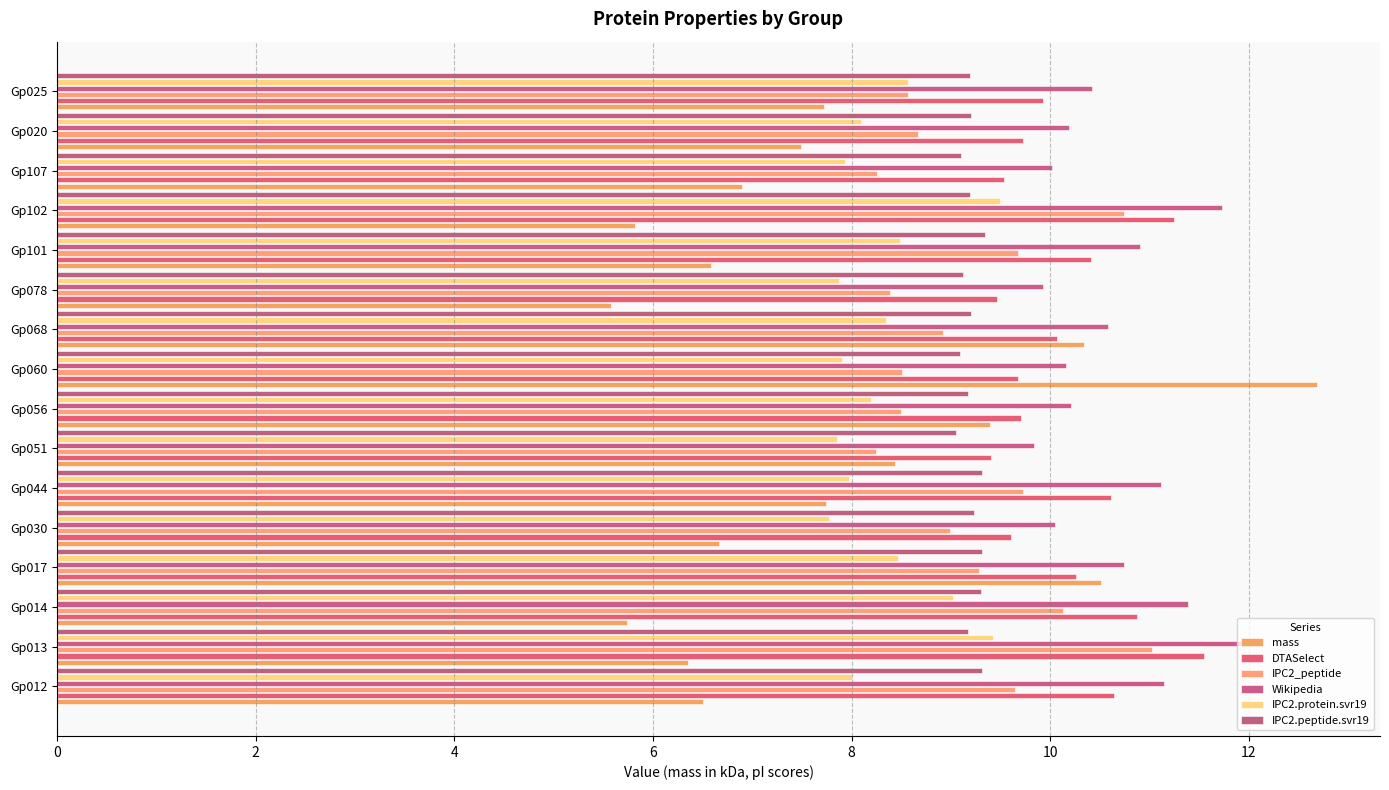

What are all the series names shown in the legend?

mass, DTASelect, IPC2_peptide, Wikipedia, IPC2.protein.svr19, IPC2.peptide.svr19